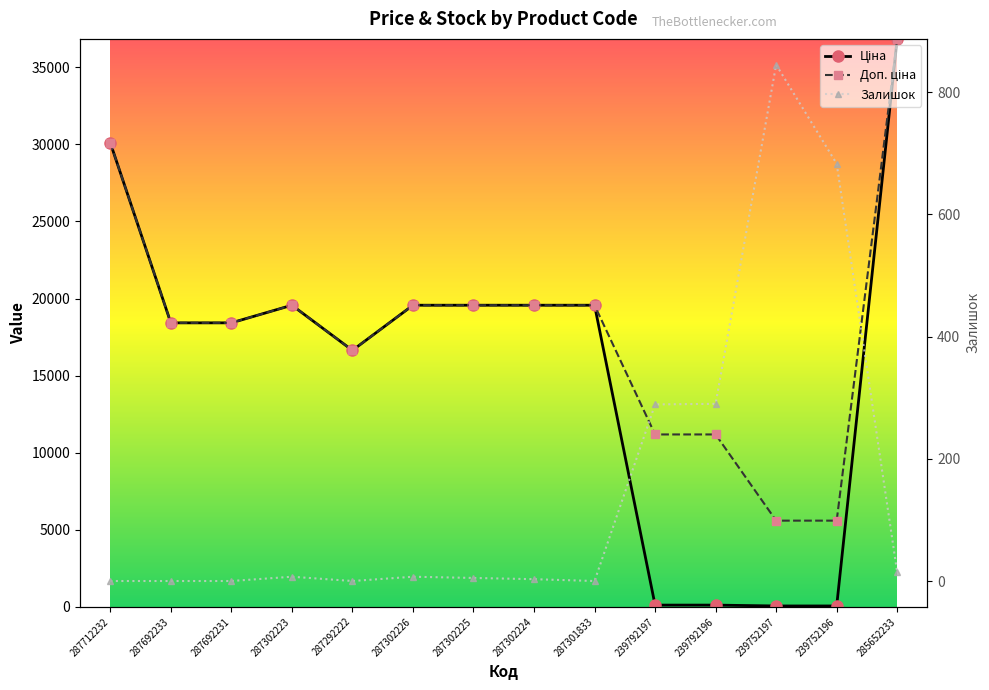

What is the value of the Доп. ціна point at the 11th from the left?

11182.0